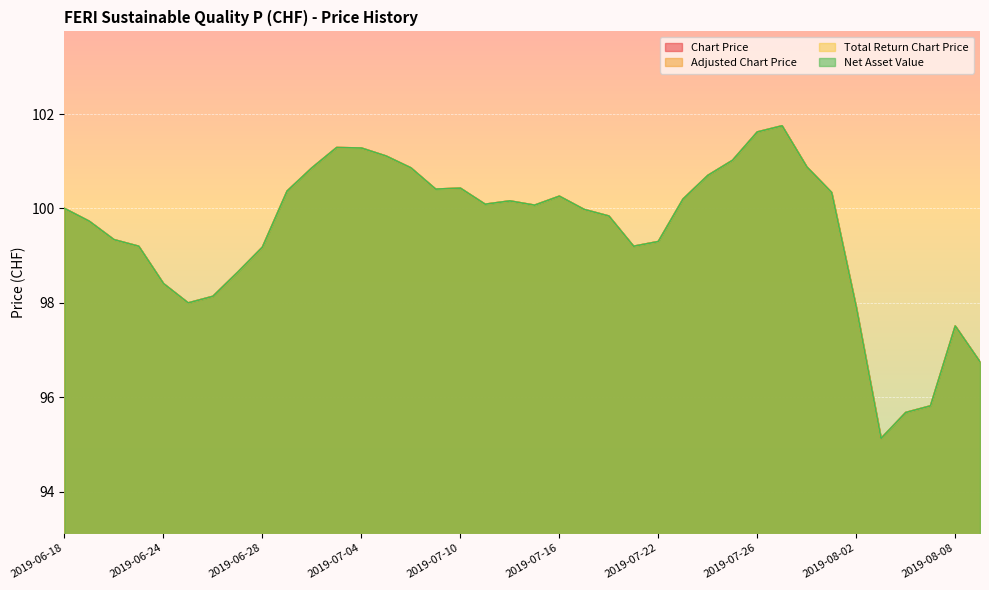

What are all the series names shown in the legend?

Chart Price, Adjusted Chart Price, Total Return Chart Price, Net Asset Value